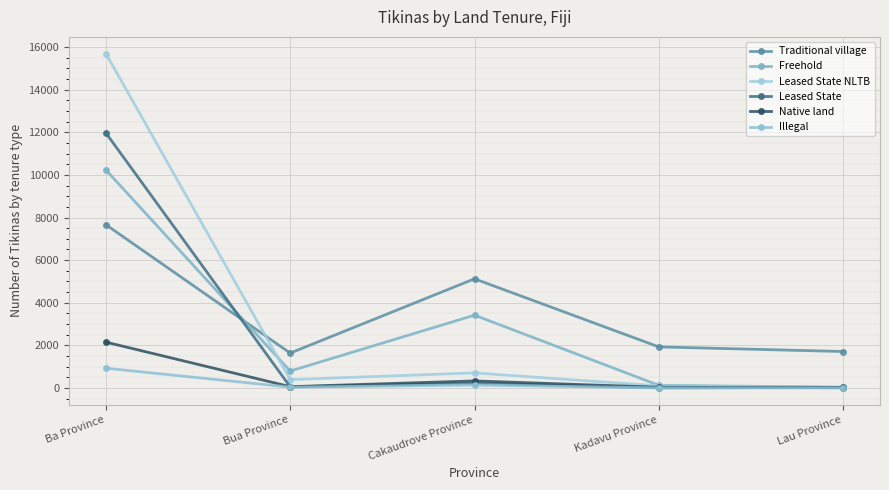

What is the label of the 2nd point from the right?

Kadavu Province